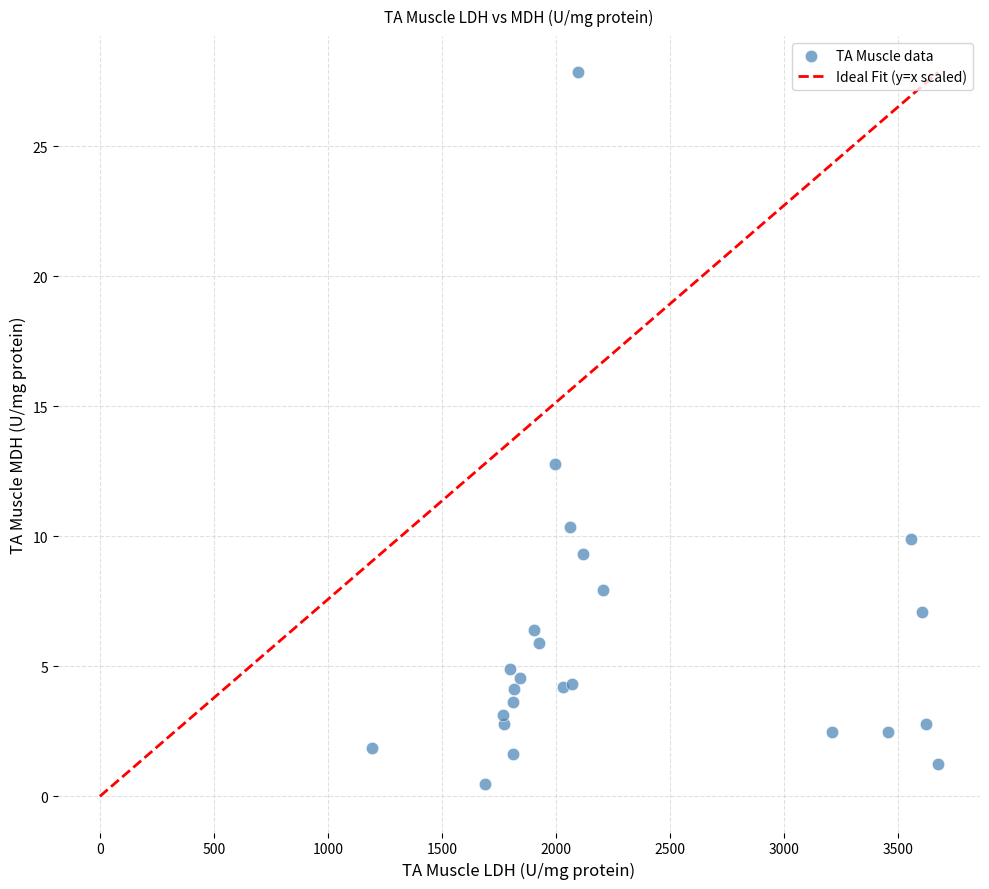

What Y value in the scatter plot is closest to 14?

12.8